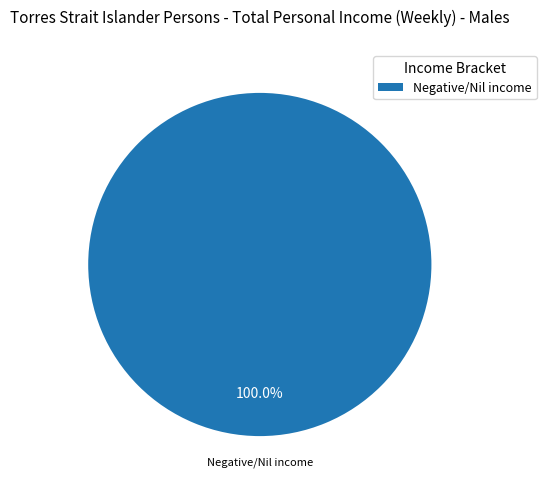

Does Negative/Nil income account for over 50% of the chart?

Yes